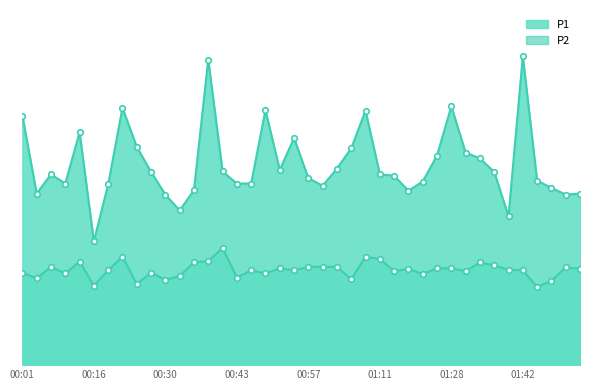

True or false: P1 and P2 cross at least once.

False